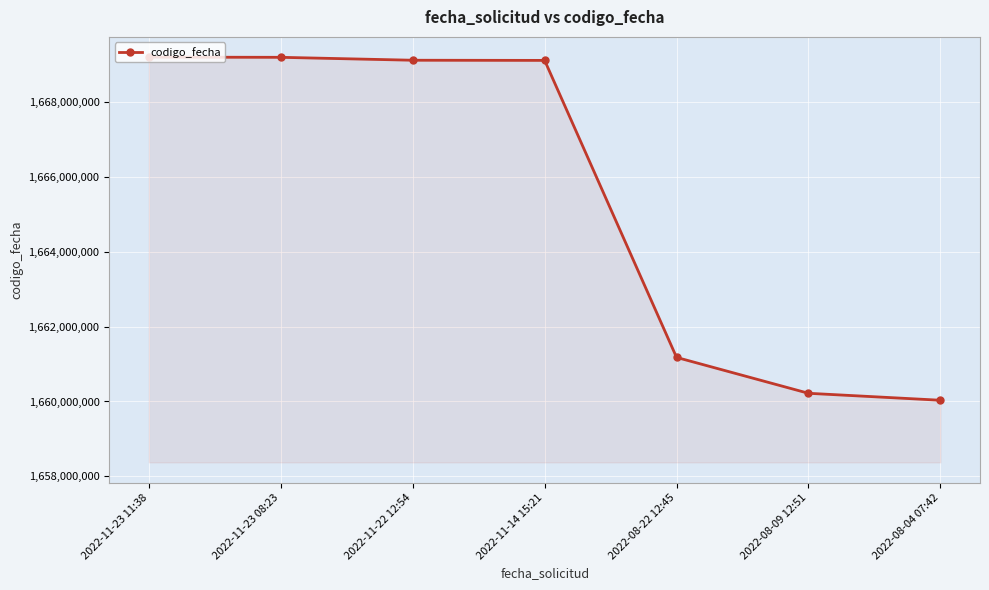

Is it true that the value at 2022-11-23 11:38 is 1669205080?

True